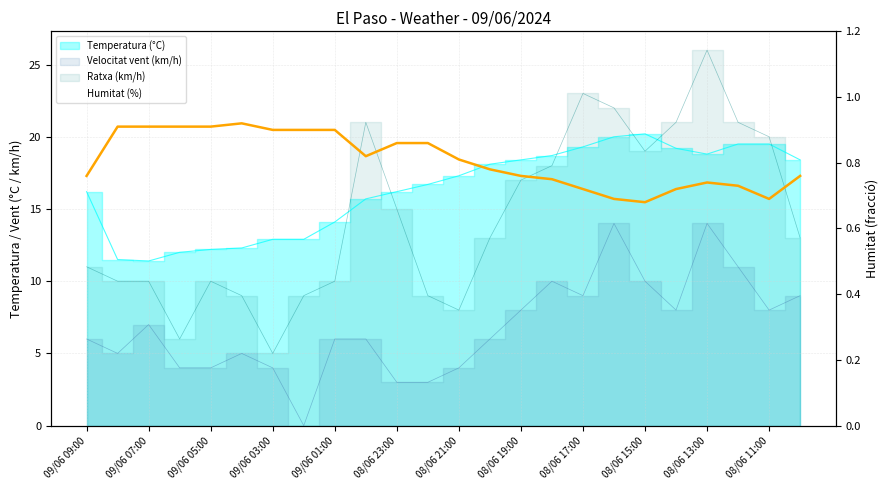

Reading left to right, what are all the values shown in this chart?

0.8	0.9	0.9	0.9	0.9	0.9	0.9	0.9	0.9	0.8	0.9	0.9	0.8	0.8	0.8	0.8	0.7	0.7	0.7	0.7	0.7	0.7	0.7	0.8